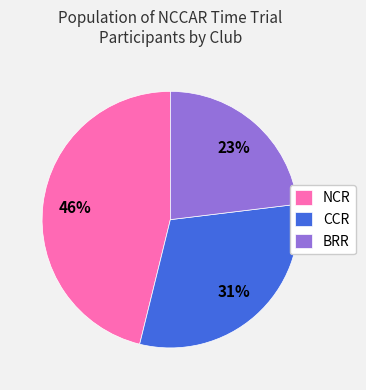

To the nearest percent, what percentage of the pie is NCR?

46%